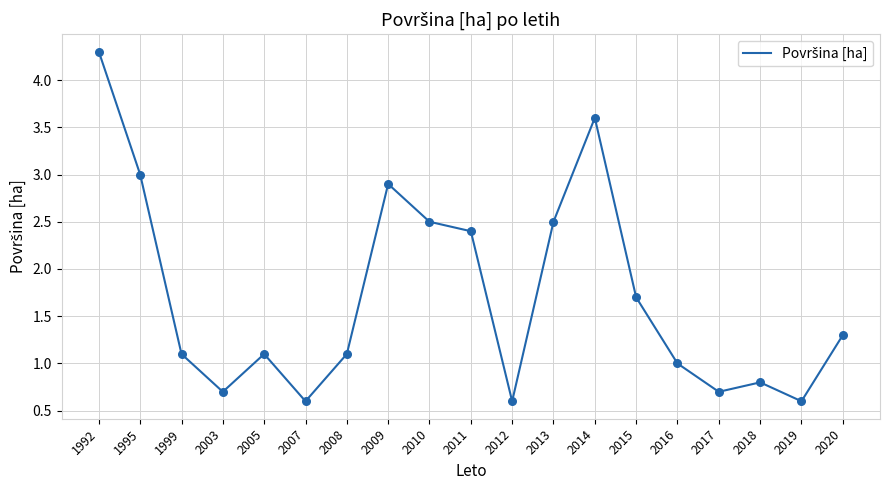

What is the change in value from 2011 to 2016?

-1.4